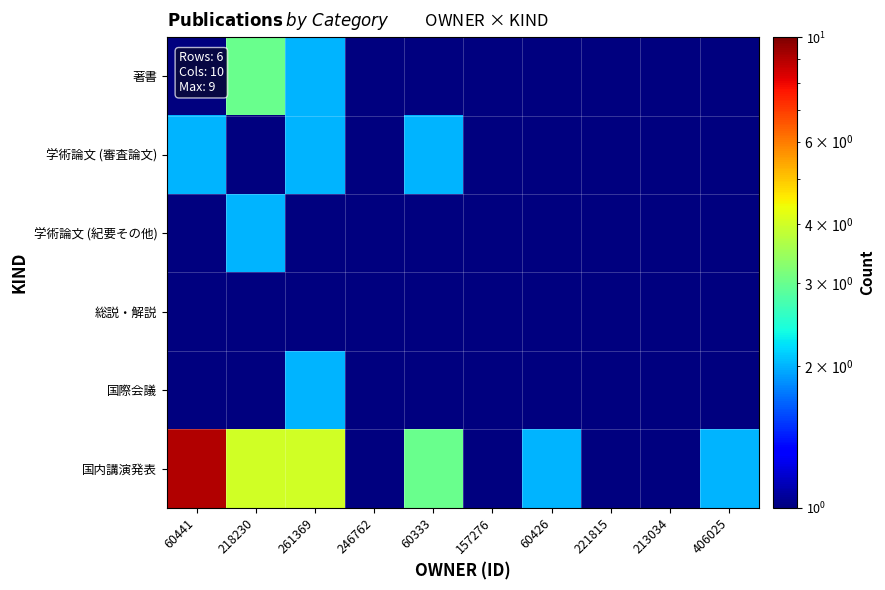

At which category does the chart reach its peak across all series?

60441